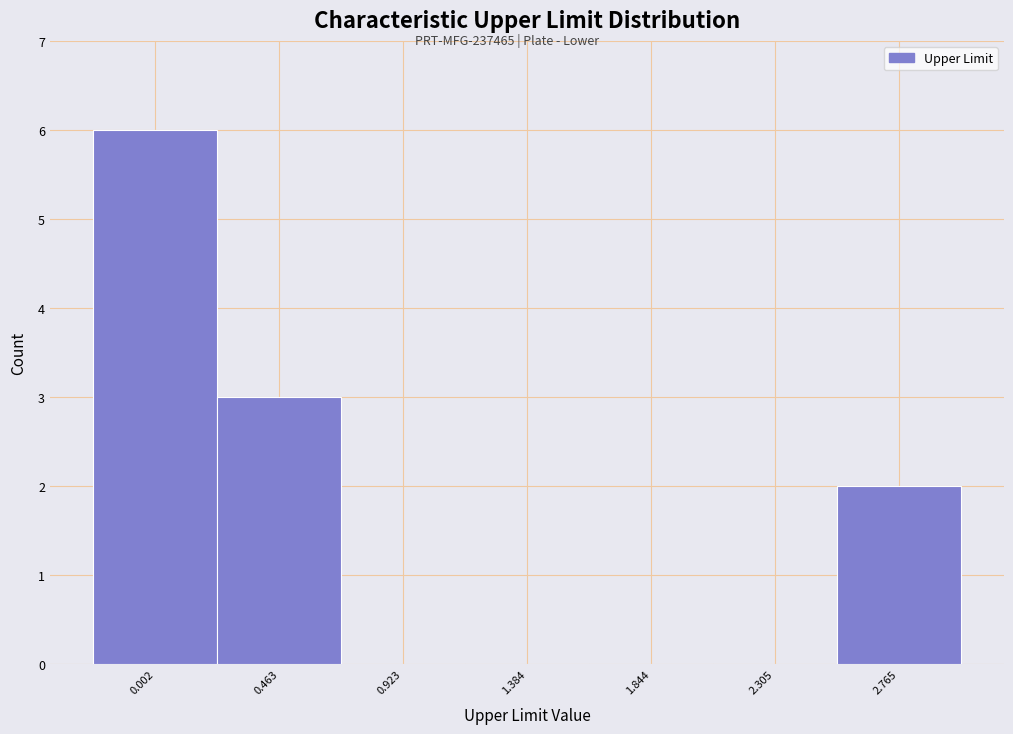

Reading left to right, transcribe all the data shown in this chart.

0.002=6	0.463=3	0.923=0	1.384=0	1.844=0	2.305=0	2.765=2